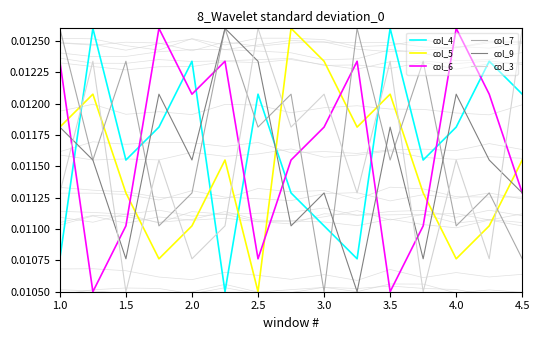

List the series in order of their peak value, highest first.

col_4, col_5, col_6, col_7, col_9, col_3